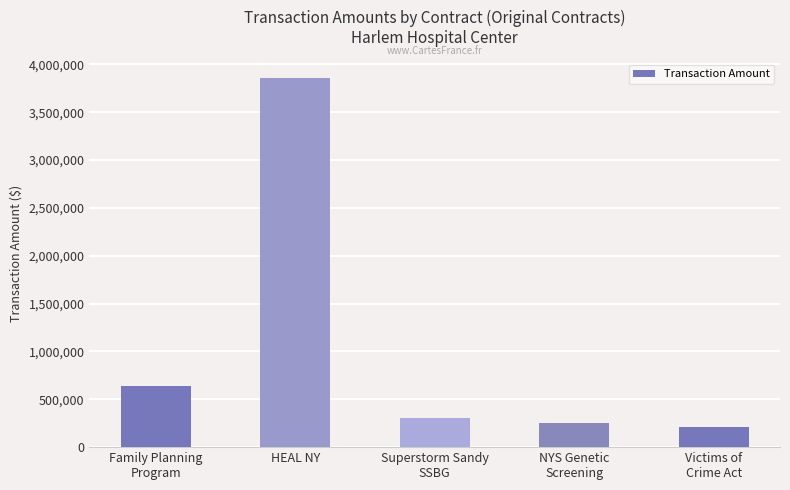

What is the maximum value shown in the chart?

3858653.0